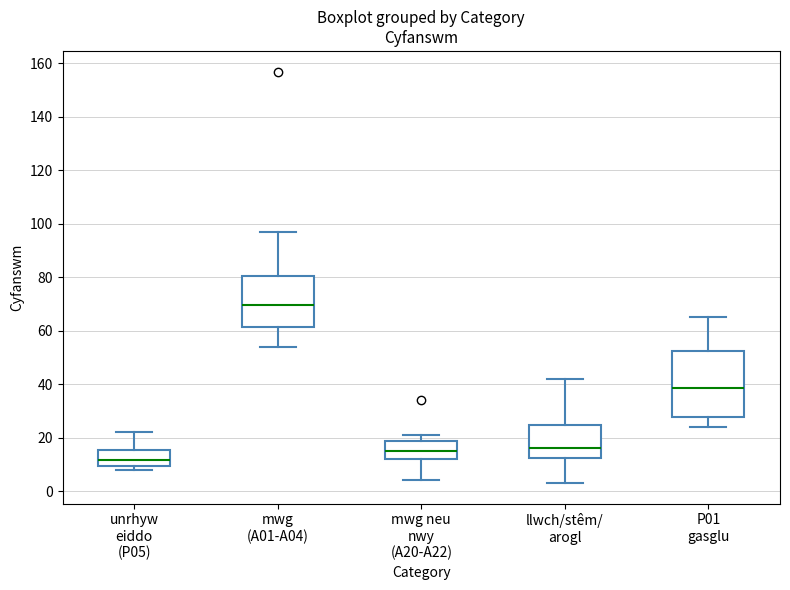

Reading left to right, transcribe this box plot: for each box, give where its median line is, the range the box spans, and where its two whiskers end, as read against the y-axis. The values are not printed on the chart, so give them approximately, as read against the axis.

unrhyw eiddo (P05): median 12, box 10 to 16, whiskers 8 to 22
mwg (A01-A04): median 70, box 62 to 80, whiskers 54 to 98
mwg neu nwy (A20-A22): median 16, box 12 to 18, whiskers 4 to 22
llwch/stêm/ arogl: median 16, box 12 to 24, whiskers 4 to 42
P01 gasglu: median 38, box 28 to 52, whiskers 24 to 66